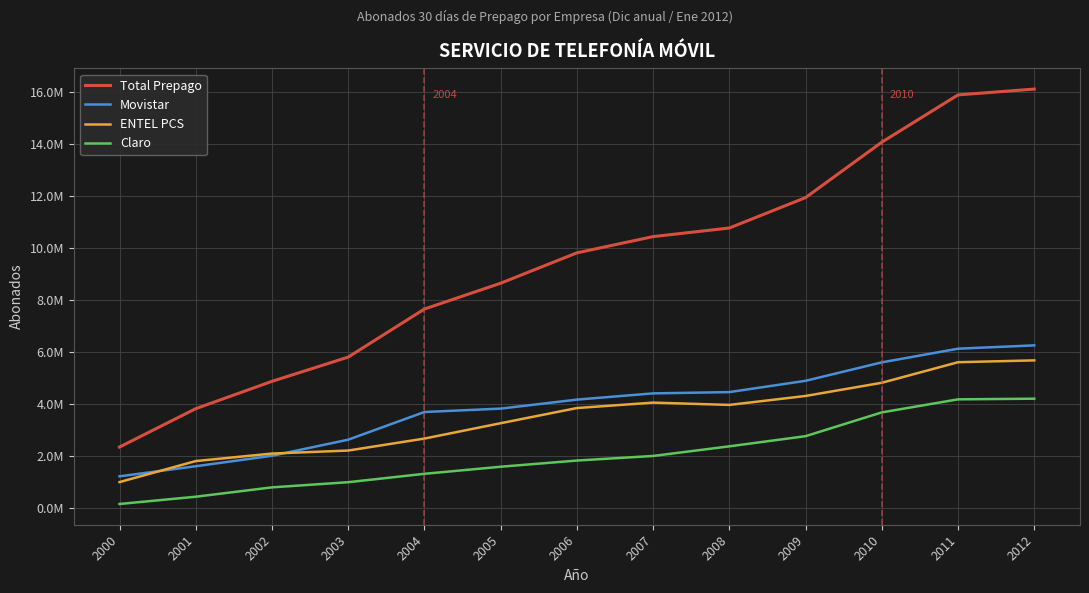

List the series in order of their peak value, lowest first.

Claro, ENTEL PCS, Movistar, Total Prepago